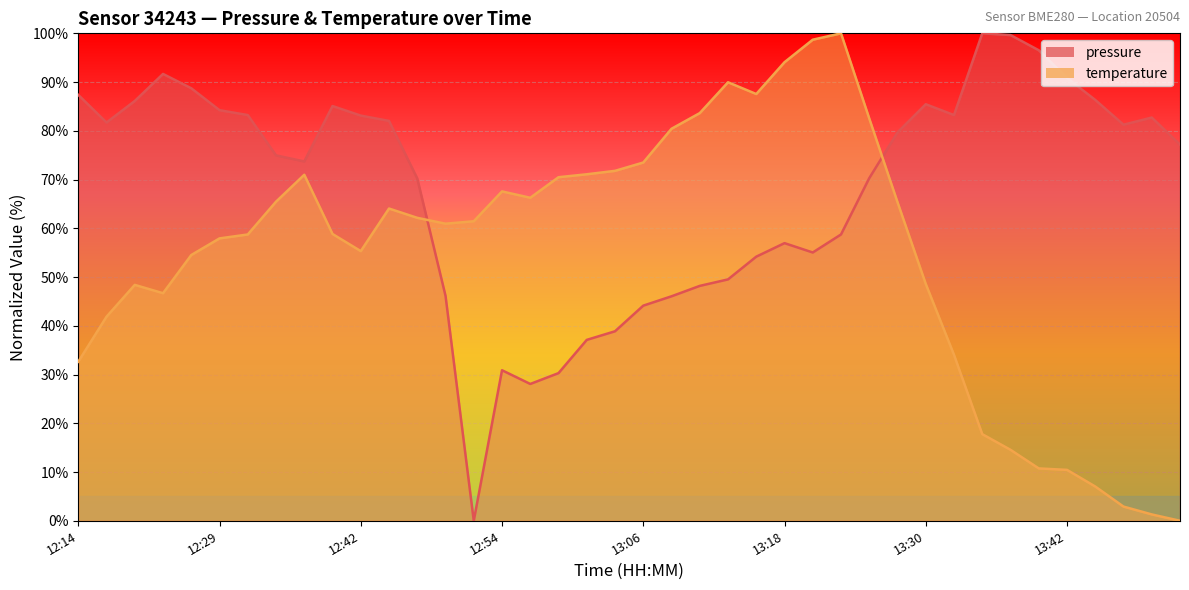

True or false: pressure and temperature cross at least once.

True